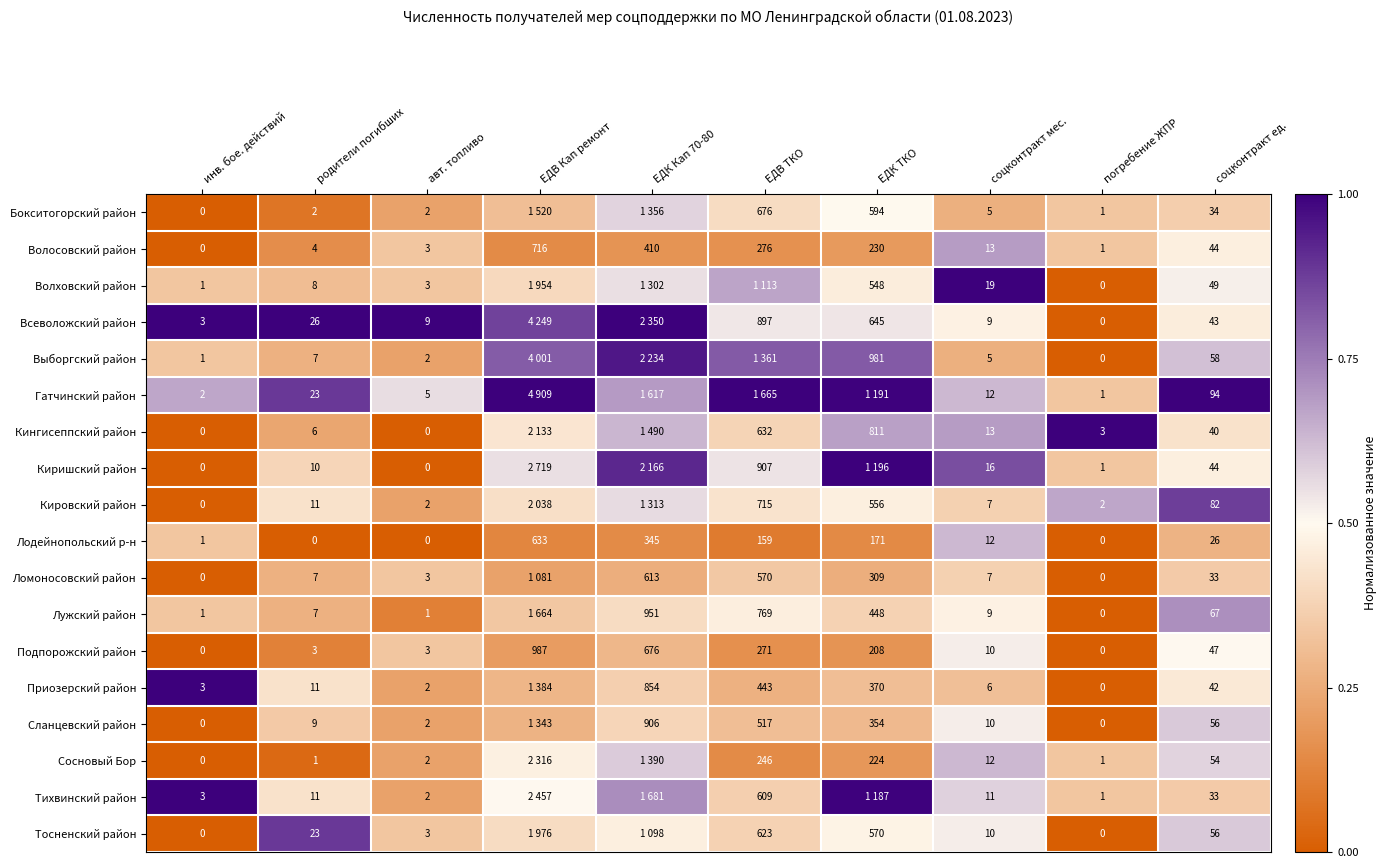

Is the value of Сланцевский район at родители погибших greater than the value of Волховский район at погребение ЖПР?

Yes